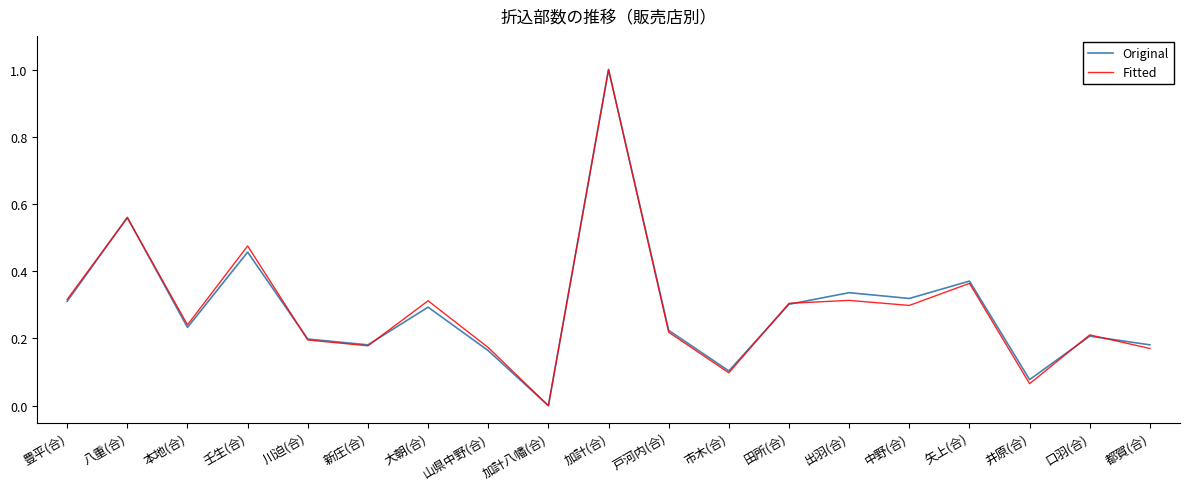

Between 市木(合) and 中野(合), which series saw the biggest shift?

Original